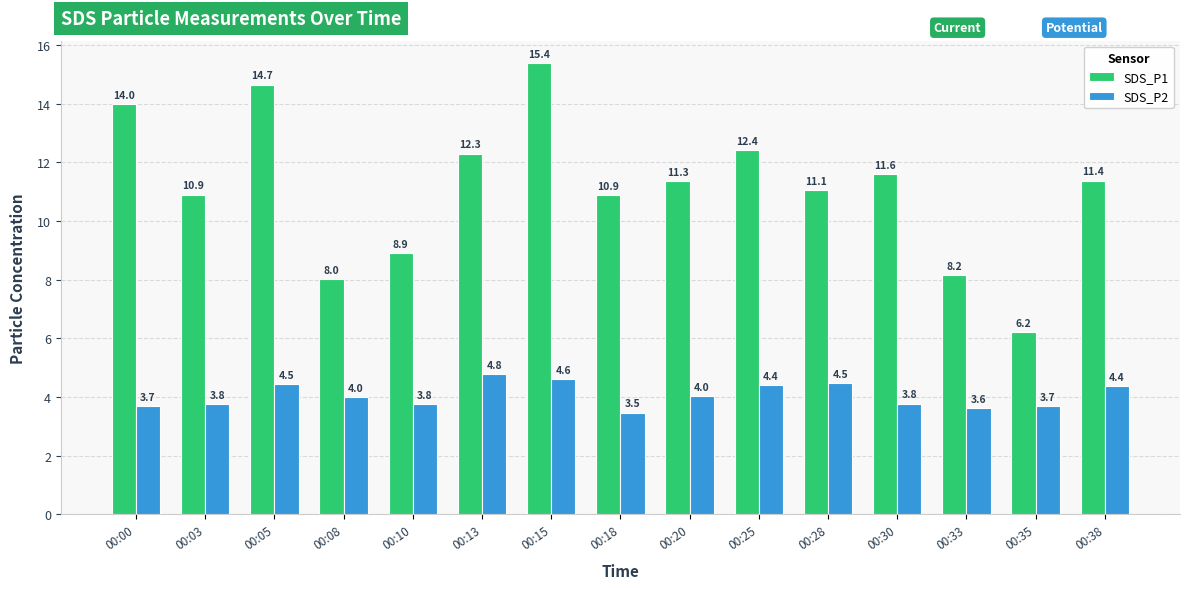

Which series has the largest range (max minus min)?

SDS_P1